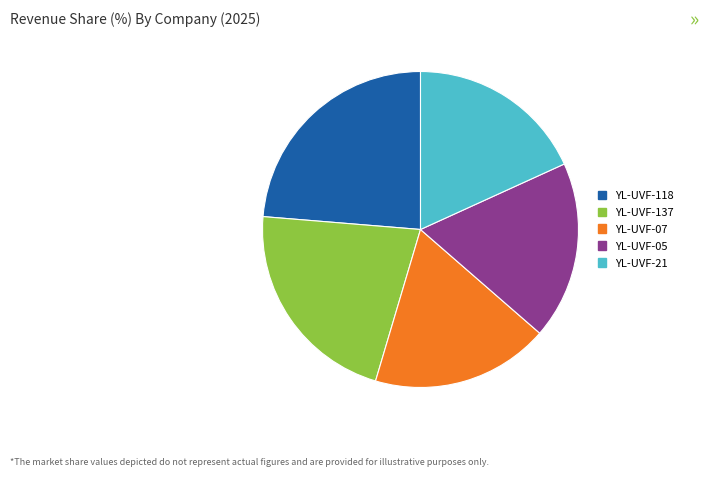

True or false: YL-UVF-05 accounts for 18% of the total.

True